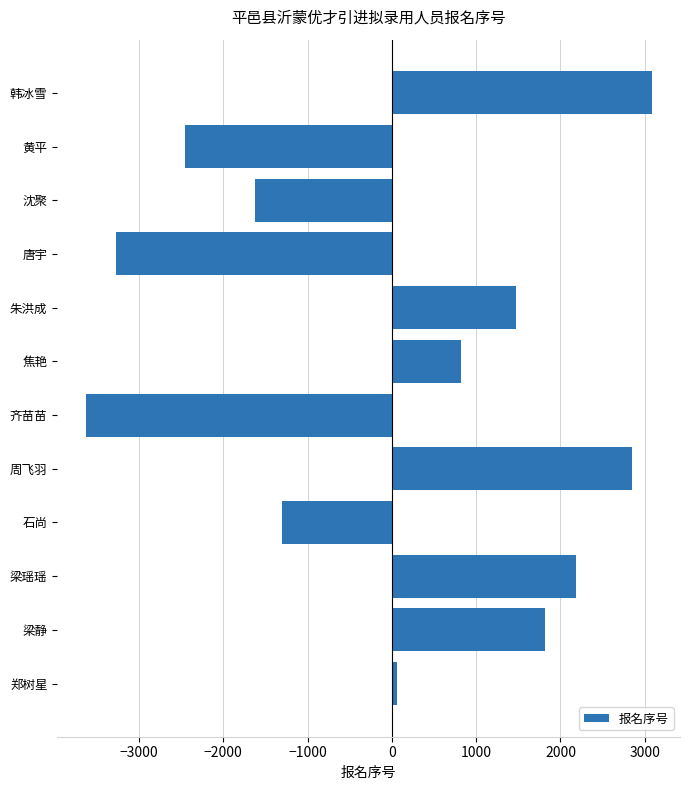

What is the maximum value shown in the chart?

3082.3